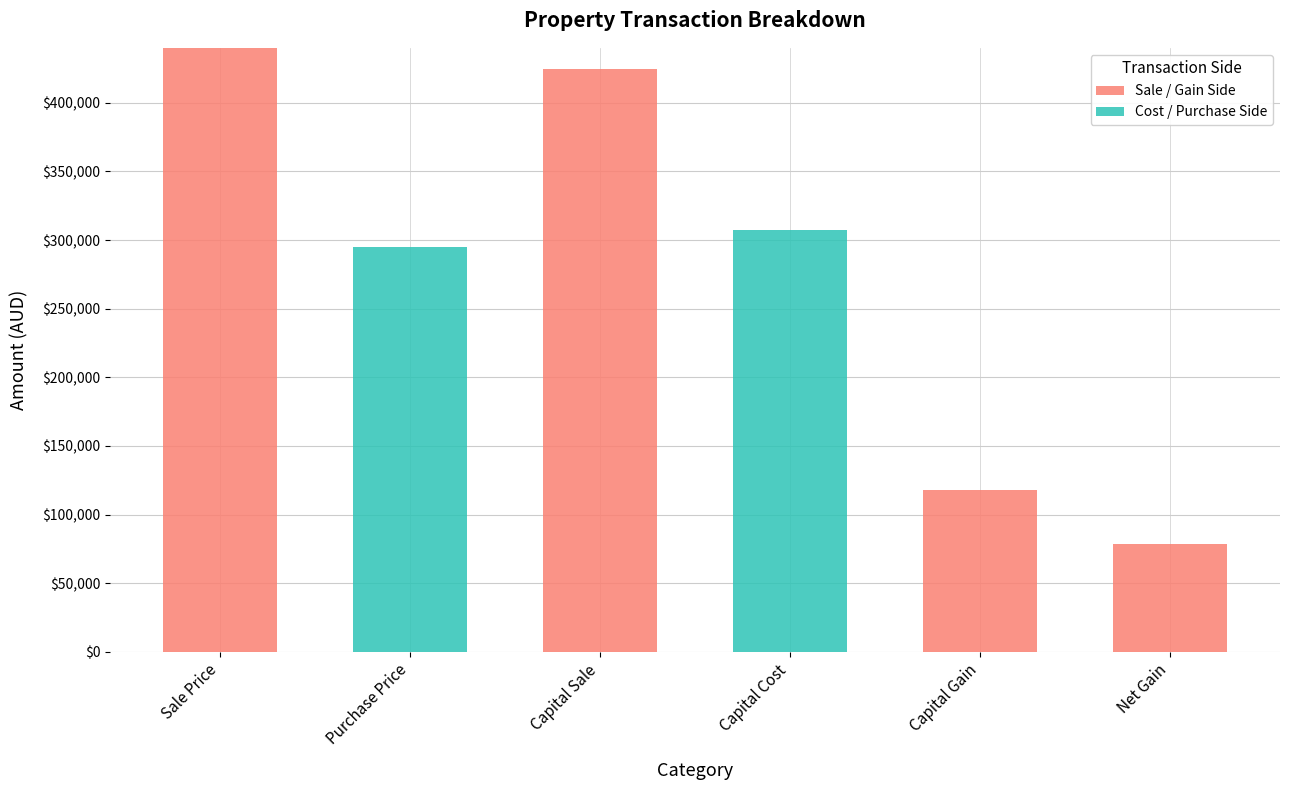

Where is Sale / Gain Side nearest to the value 220000?

Capital Gain